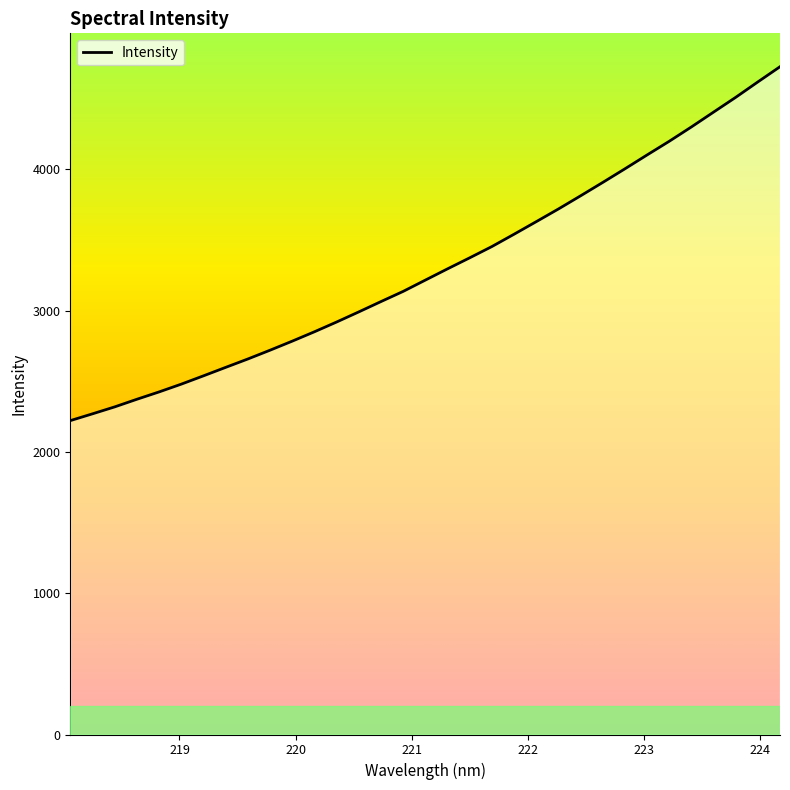

Reading left to right, transcribe all the data shown in this chart.

2221.5	2269.7	2318.7	2372.7	2424.7	2479.8	2538.6	2598.5	2657.9	2720.0	2784.2	2850.5	2919.6	2991.3	3064.3	3136.3	3216.2	3295.9	3374.0	3453.7	3540.9	3629.8	3719.5	3812.7	3907.4	4003.7	4101.9	4198.7	4300.1	4405.1	4509.7	4618.8	4726.4